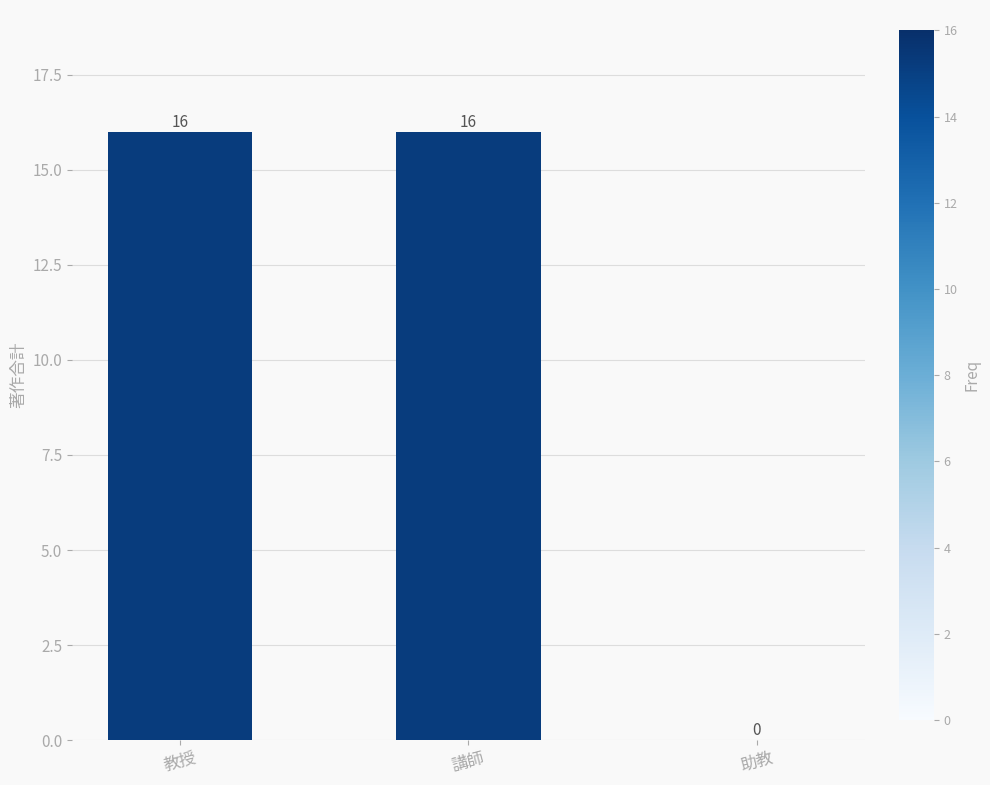

What is the maximum value shown in the chart?

16